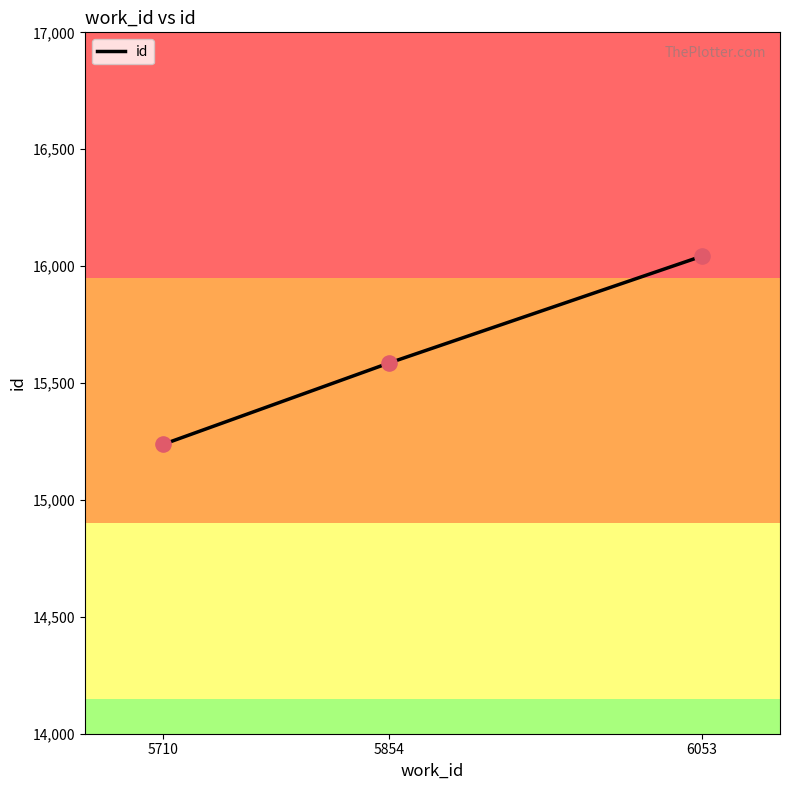

What is the change in value from 5710 to 6053?

+804